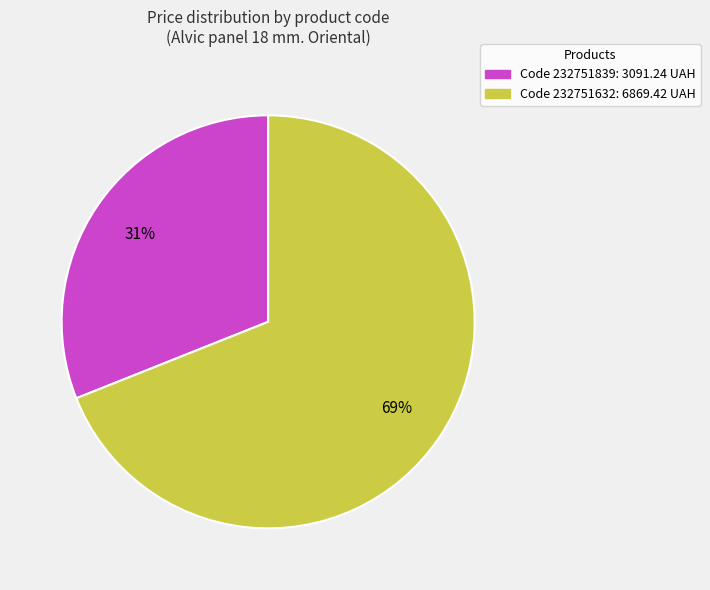

Which category accounts for the majority?

Code 232751632: 6869.42 UAH